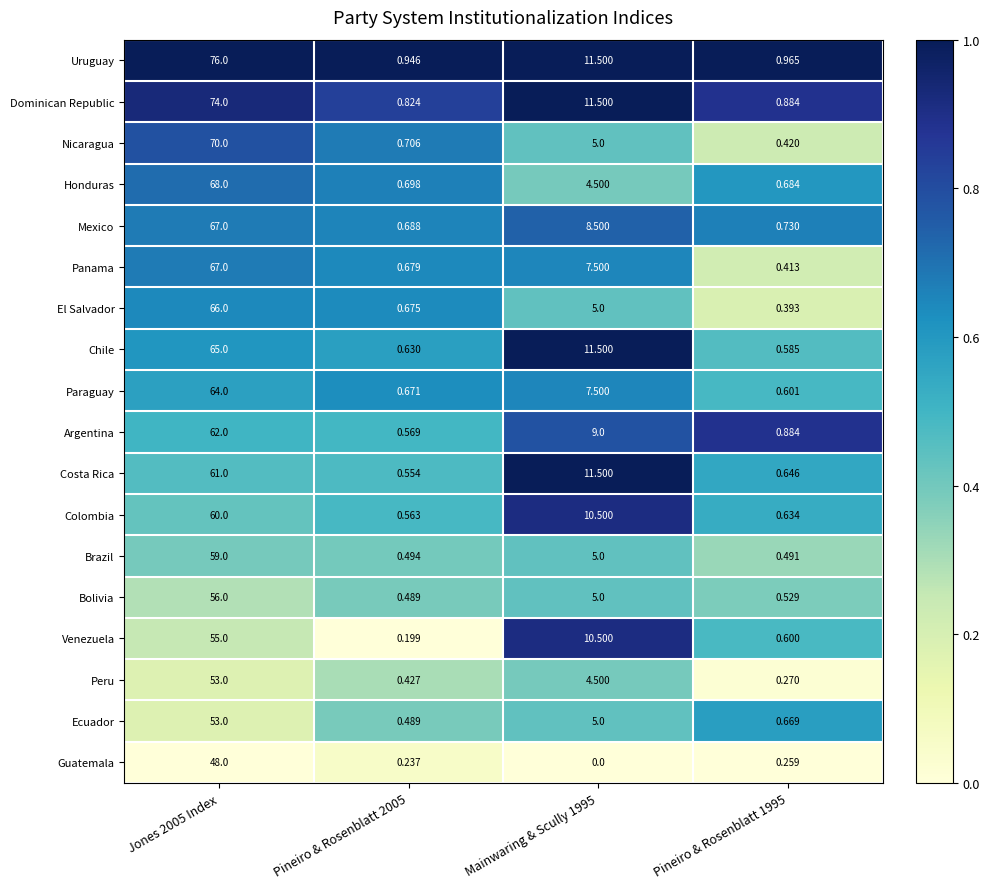

Between Jones 2005 Index and Pineiro & Rosenblatt 1995, which series saw the biggest shift?

Uruguay